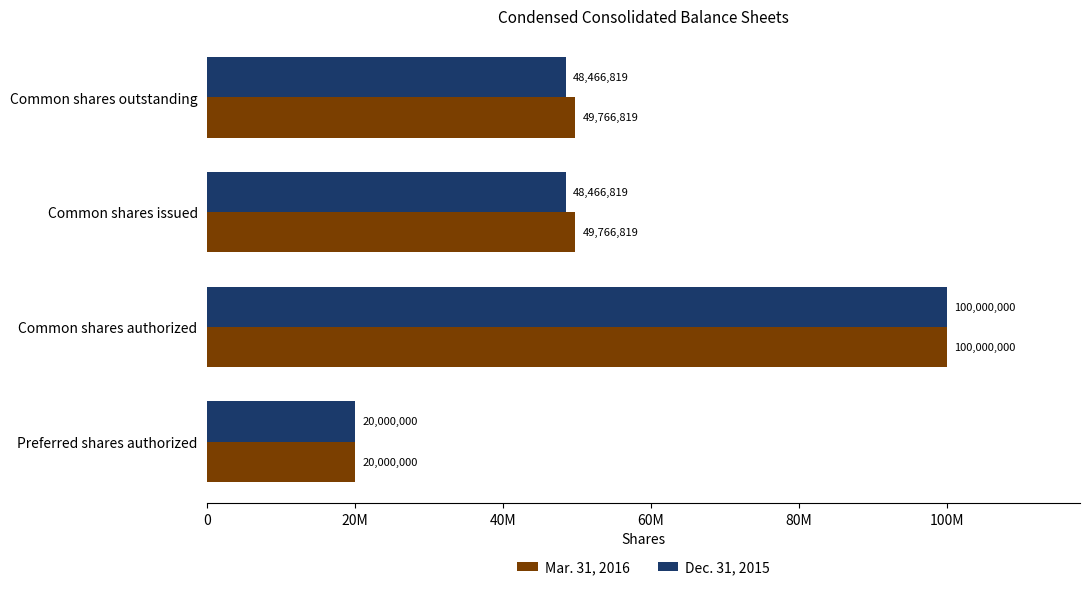

What are all the series names shown in the legend?

Mar. 31, 2016, Dec. 31, 2015